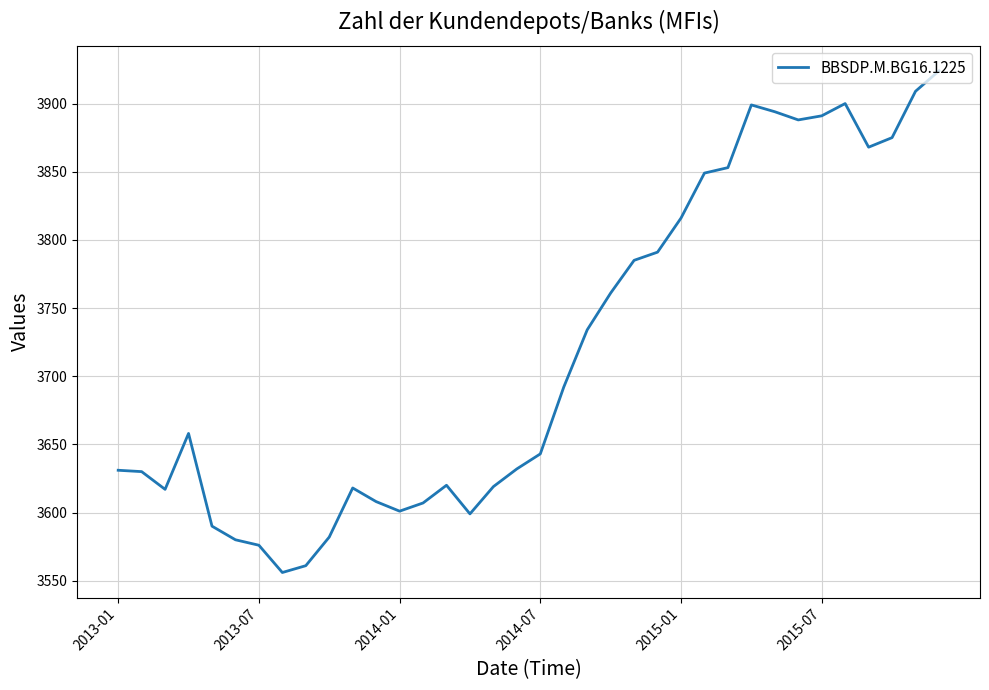

What is the difference between the maximum and minimum values?

368